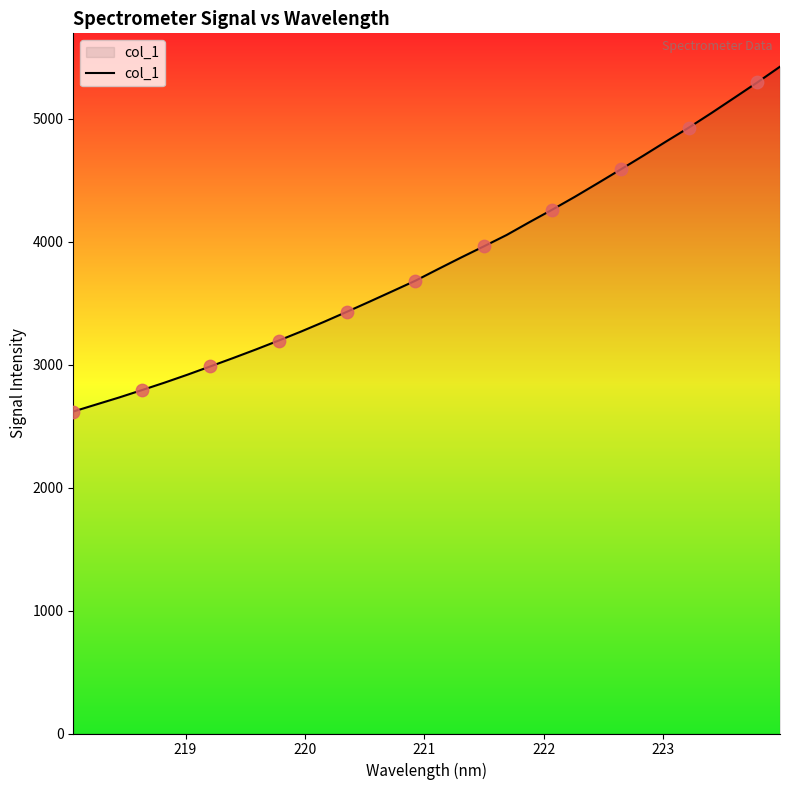

What is the minimum value shown in the chart?

2617.8